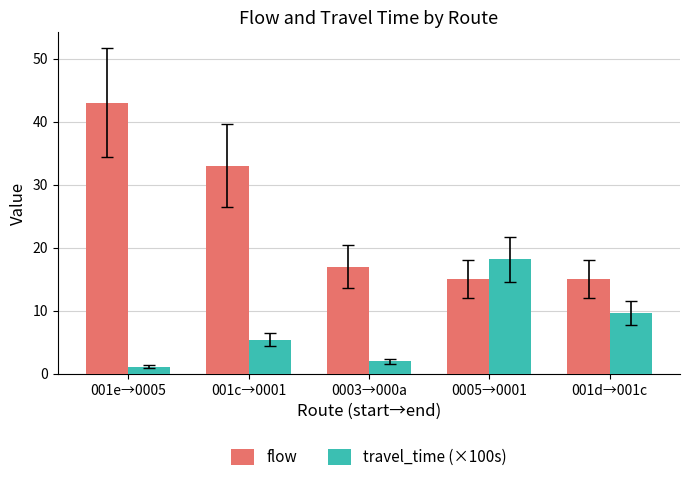

True or false: flow has a value of 15.0 at 001d→001c.

True